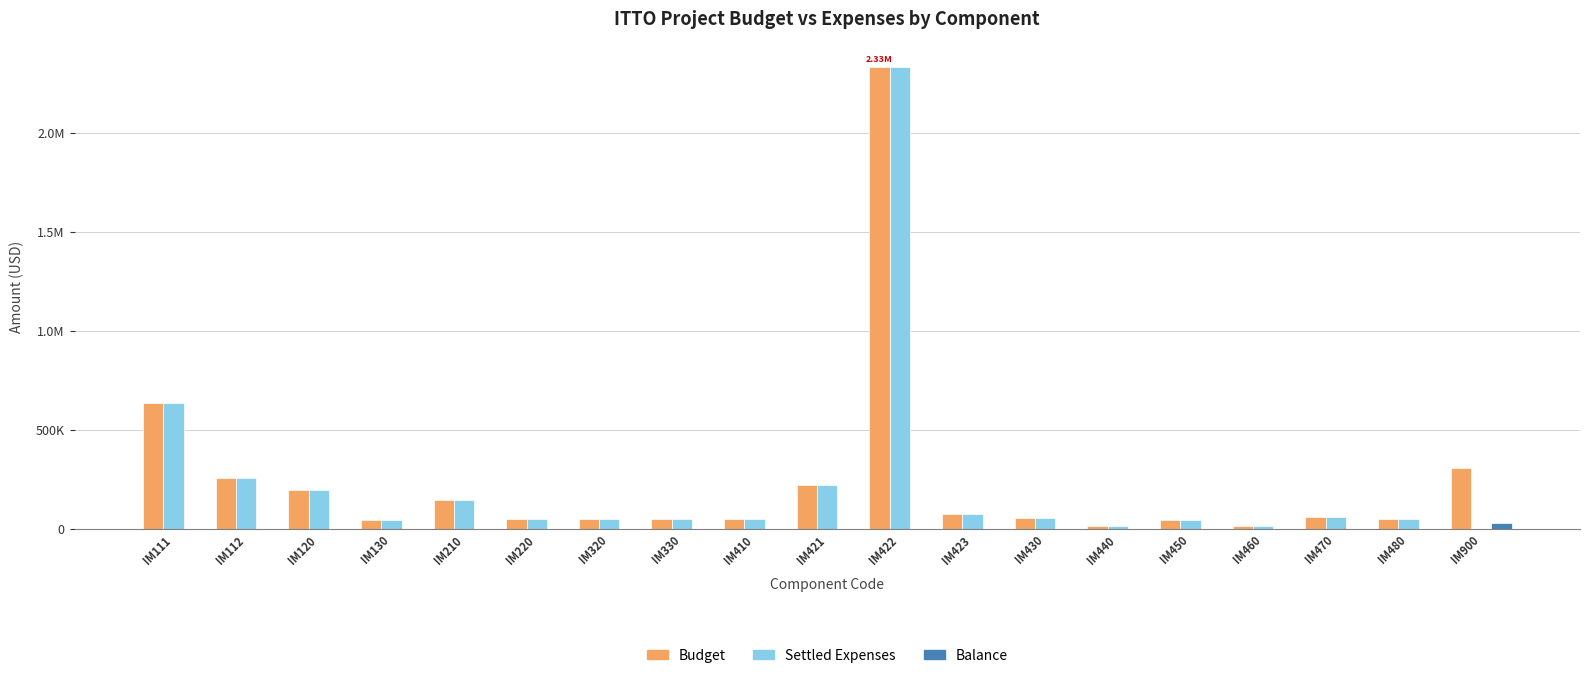

What is the difference between the Settled Expenses values at IM130 and IM460?

29272.5